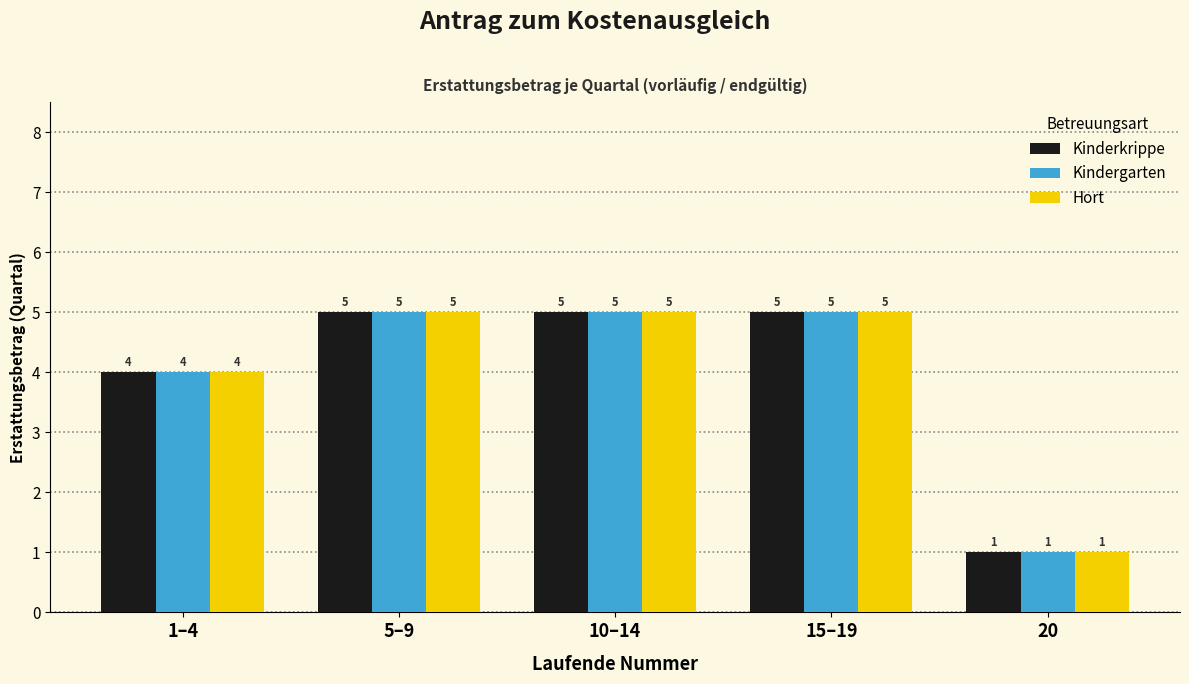

Reading left to right, what are all the values shown in this chart?

Kinderkrippe: 1–4=4	5–9=5	10–14=5	15–19=5	20=1
Kindergarten: 1–4=4	5–9=5	10–14=5	15–19=5	20=1
Hort: 1–4=4	5–9=5	10–14=5	15–19=5	20=1